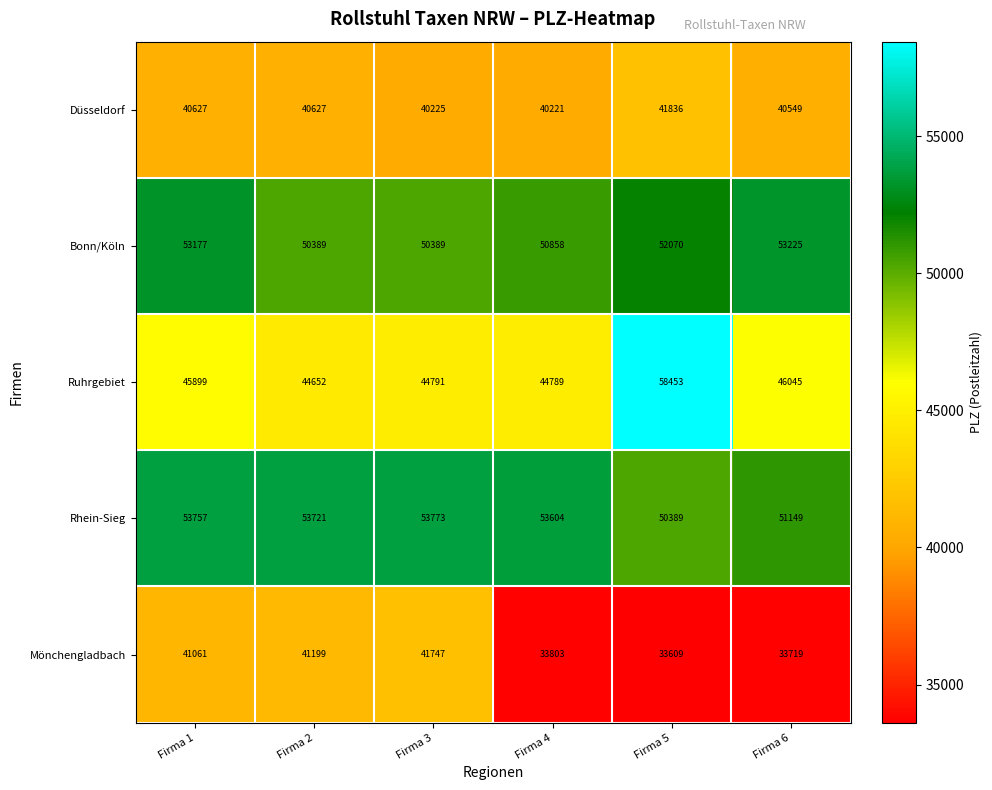

At Firma 2, list the series in order from smallest to largest.

Düsseldorf, Mönchengladbach, Ruhrgebiet, Bonn/Köln, Rhein-Sieg